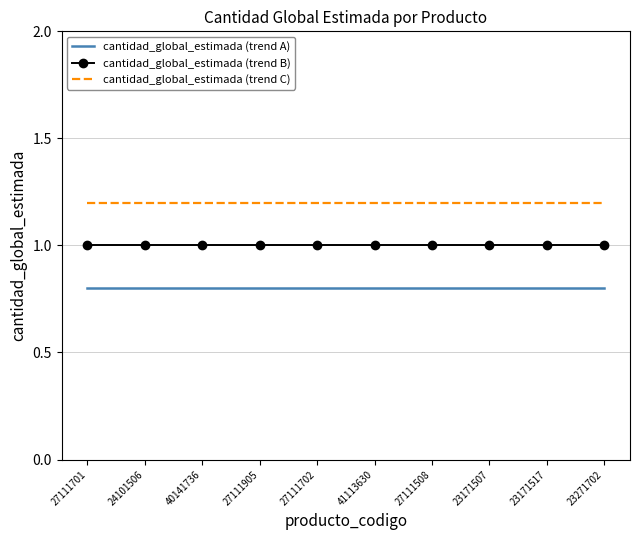

The cantidad_global_estimada (trend A) series shows 0.8 at 23171517. True or false?

True